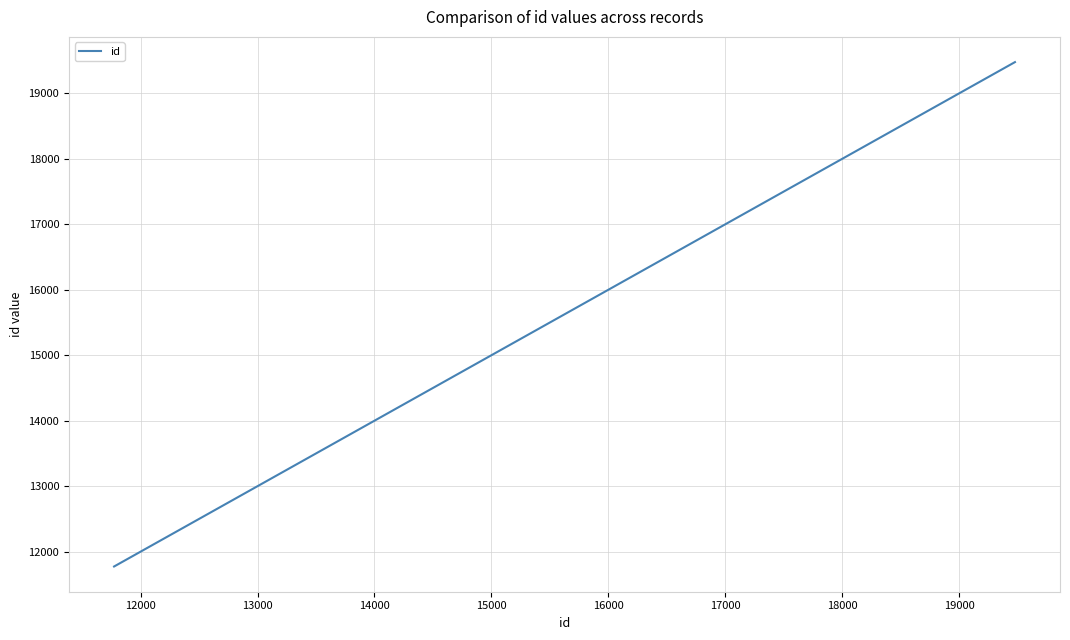

Does the chart have visible grid lines?

Yes